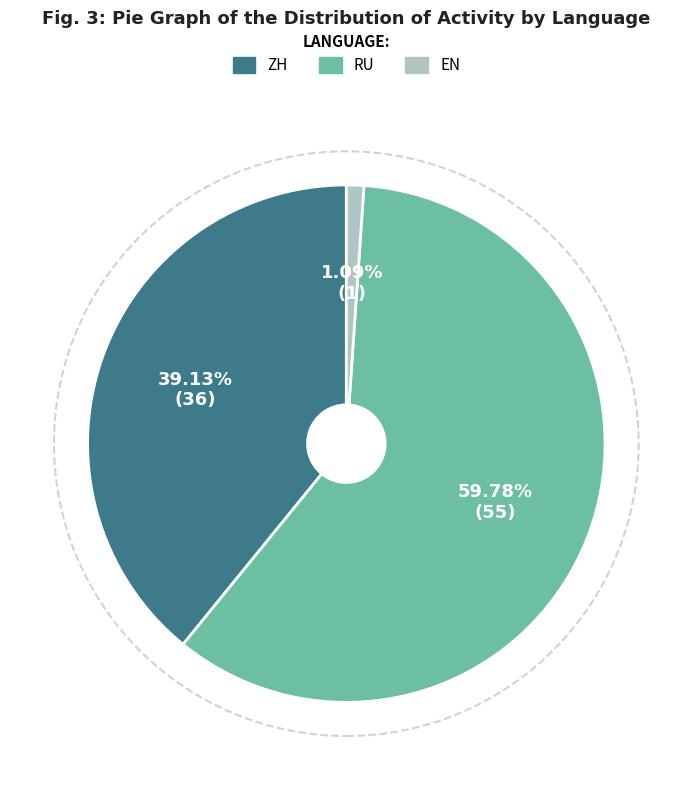

Is RU the majority of the pie?

Yes